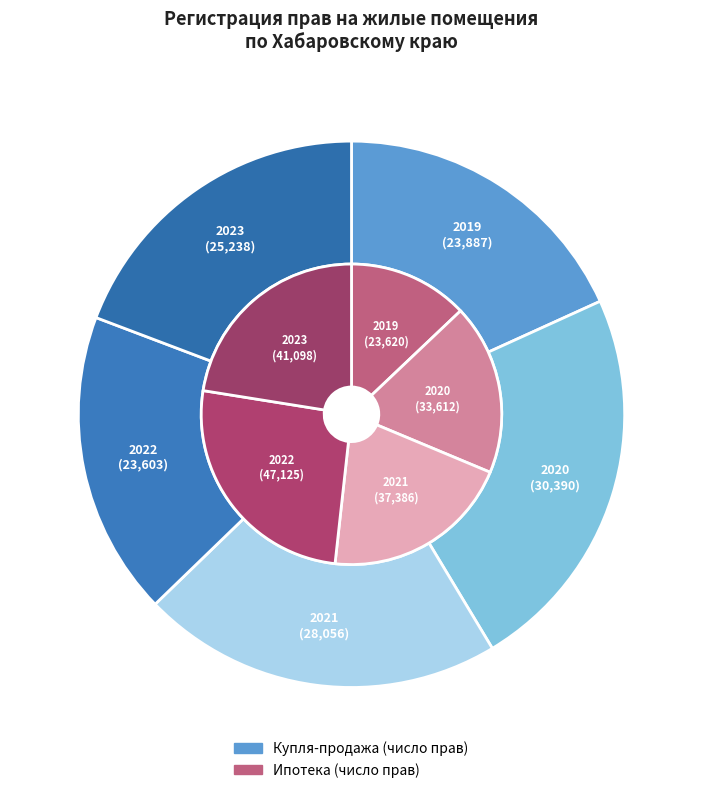

What is the total percentage of 2021 and 2019?

39.6%